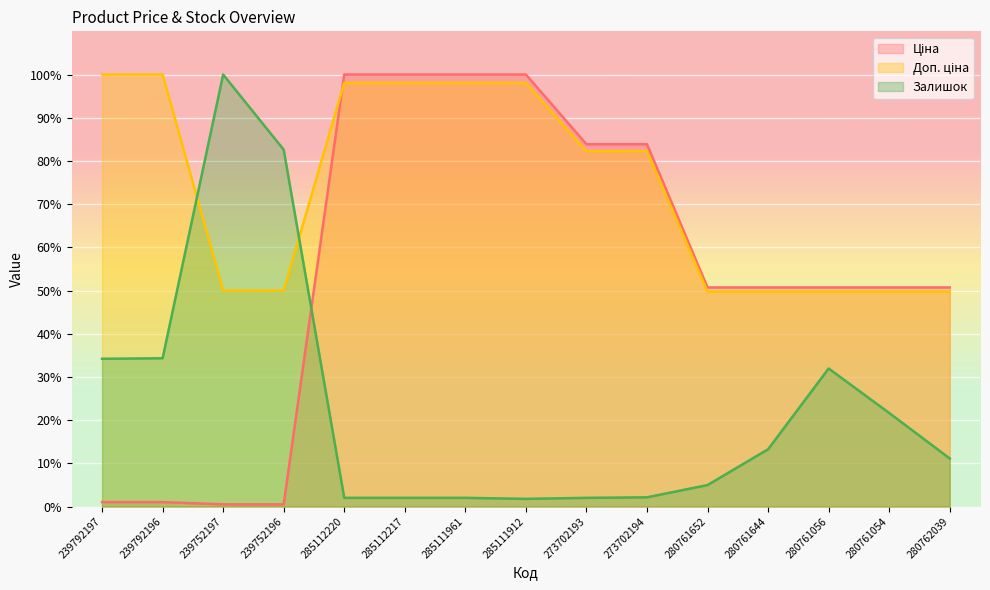

List the labels in order of Залишок value, largest first.

239752197, 239752196, 239792196, 239792197, 280761056, 280761054, 280761644, 280762039, 280761652, 273702194, 285112220, 285112217, 285111961, 273702193, 285111912